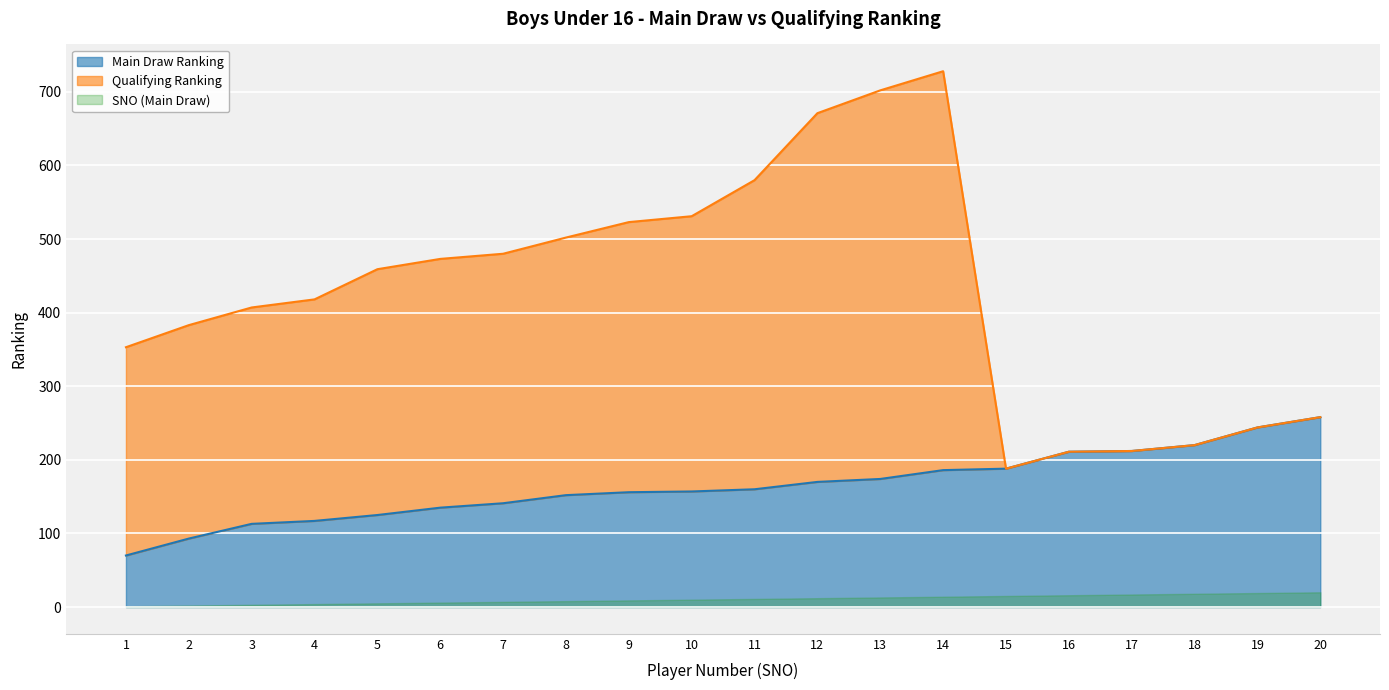

What is the difference between the second highest and second lowest values in the Main Draw Ranking series?

151